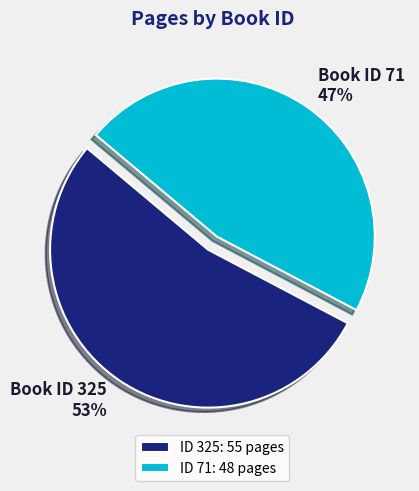

To the nearest percent, what is the average slice percentage?

50%